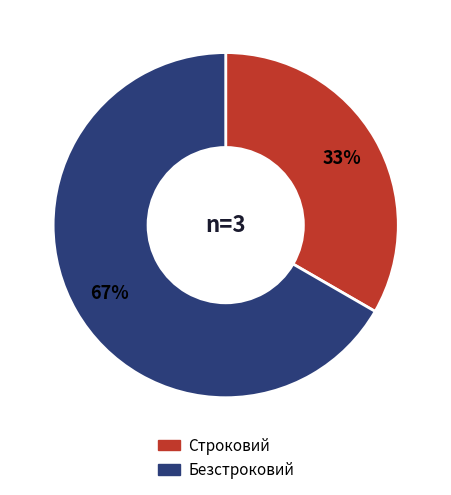

Which slice is the smallest?

Строковий